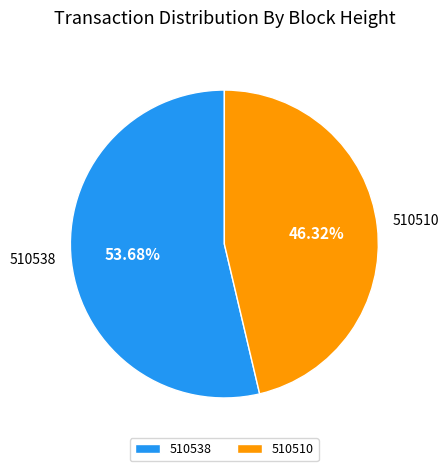

What is the ratio of the value at 510538 to the value at 510510?

1.2